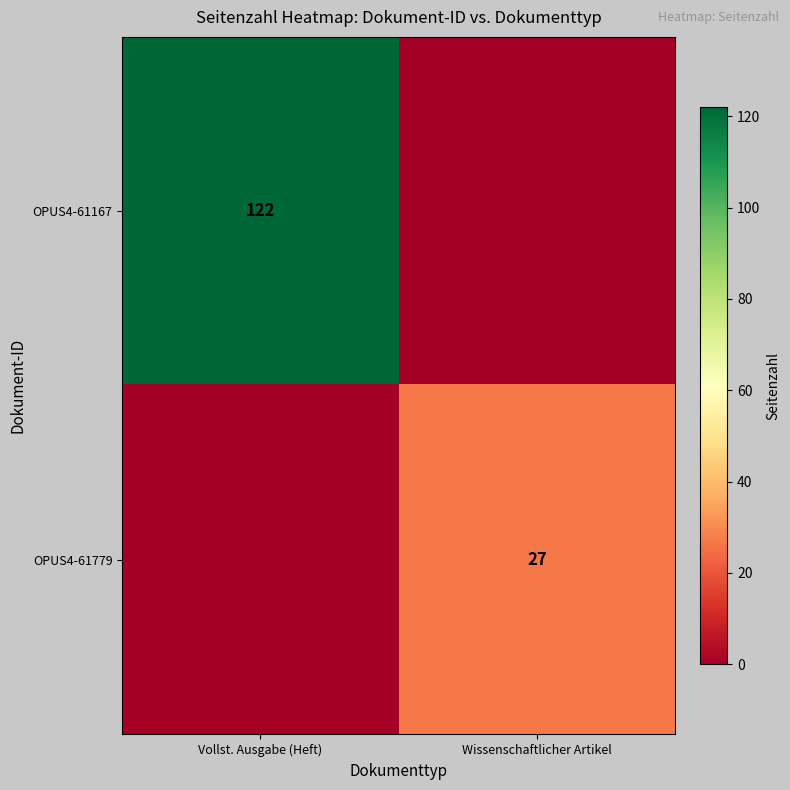

Between Vollst. Ausgabe (Heft) and Wissenschaftlicher Artikel, which is larger?

Vollst. Ausgabe (Heft)